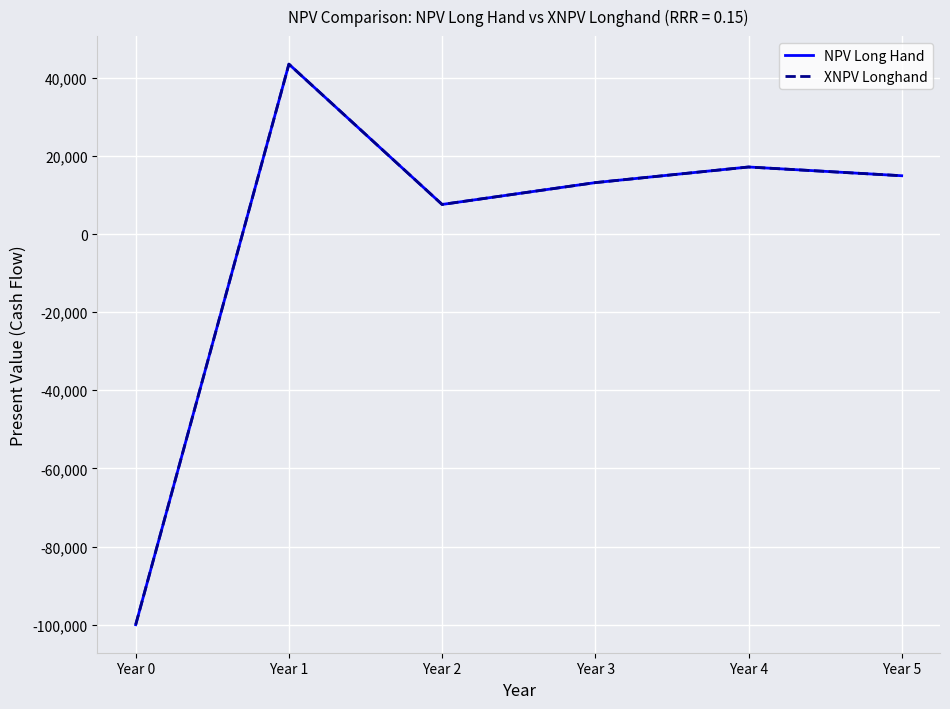

How many positive values does the XNPV Longhand series have?

5